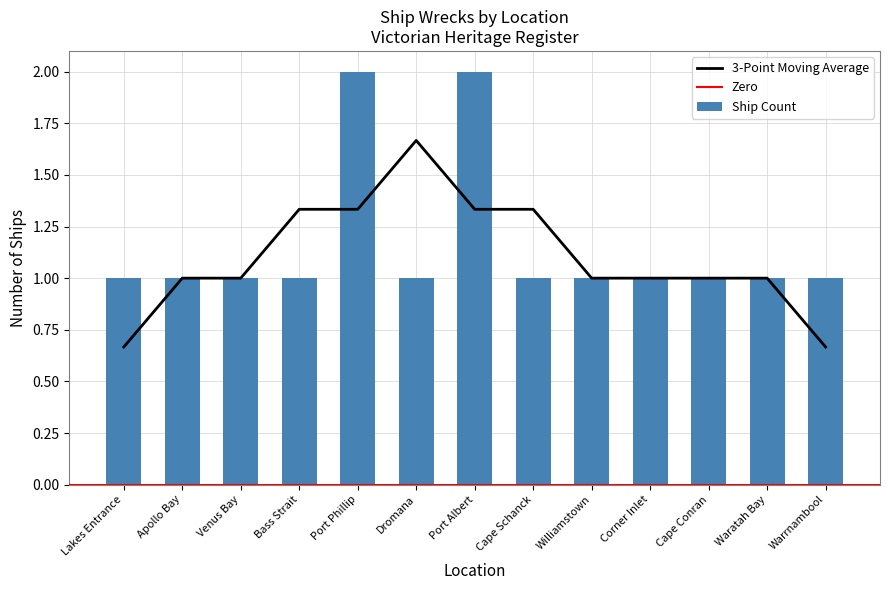

What is the label of the 8th bar from the left?

Cape Schanck